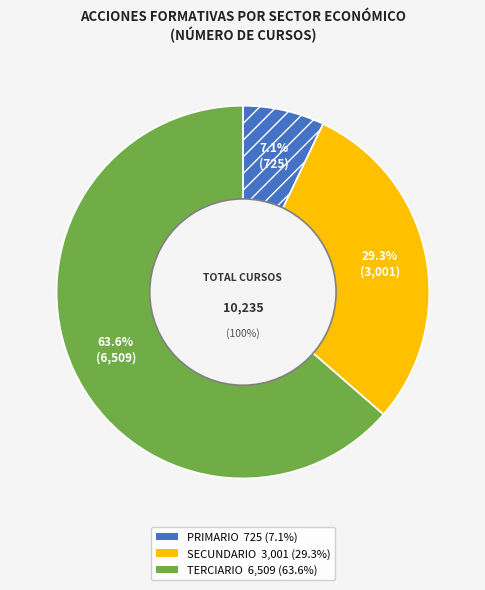

How many segments does this pie chart have?

3